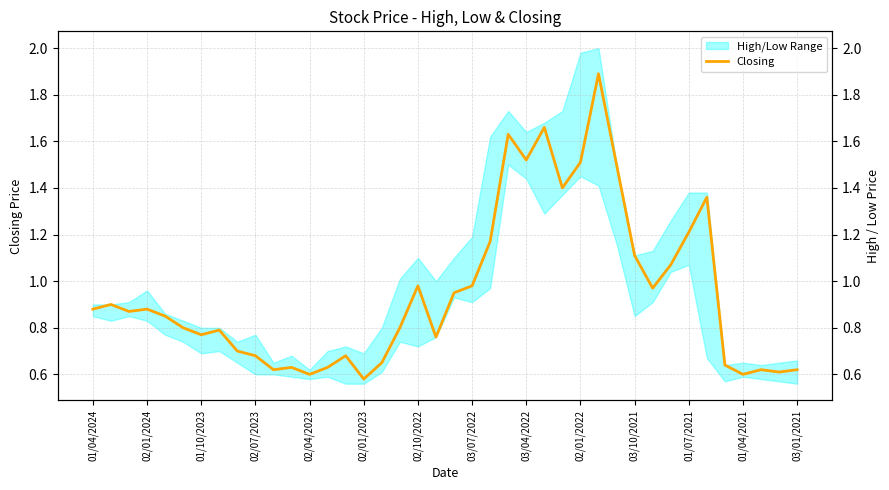

At which category does the data reach its first local peak?

02/01/2024